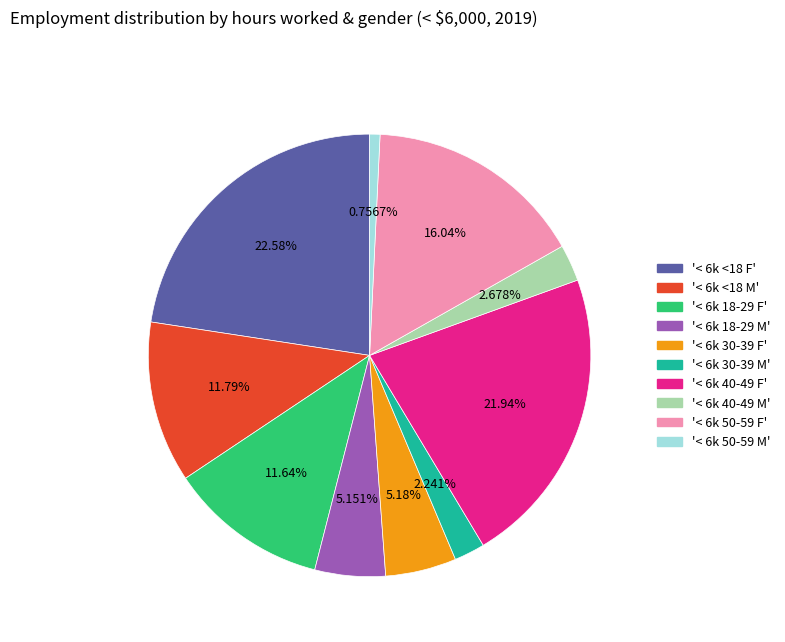

Is there any slice that represents more than half of the pie?

No